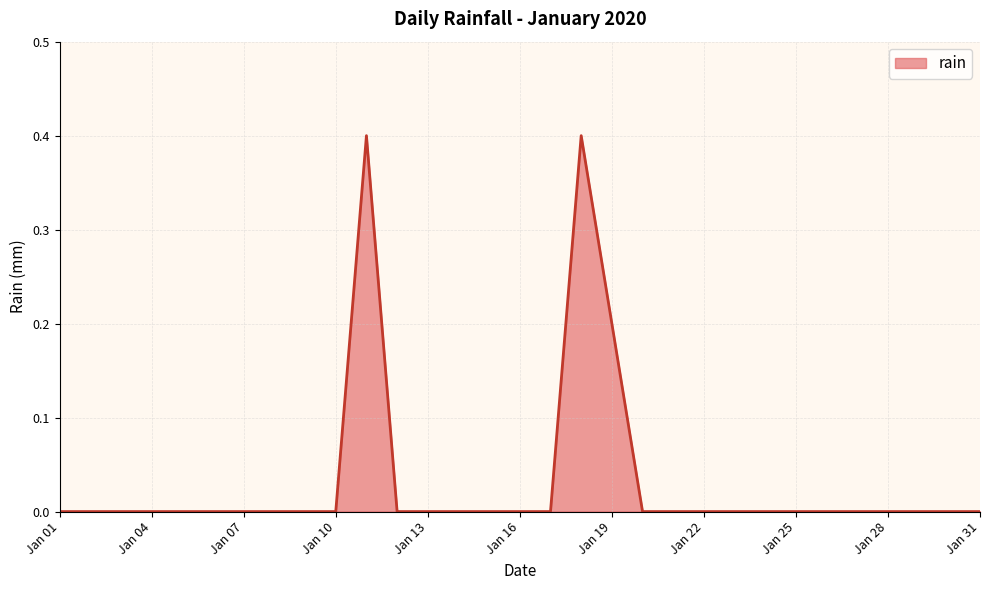

How many values are between 0 and 1?

31